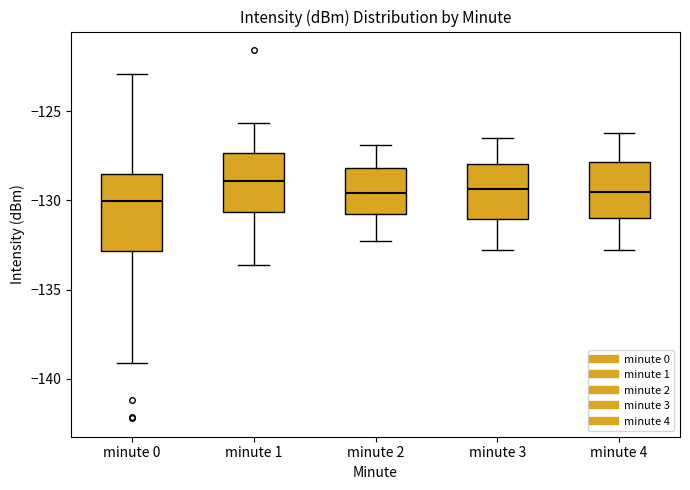

Reading left to right, read every box against the y-axis: the position of its median line, the range the box covers, and the ends of its whiskers. The values are not printed on the chart, so give them approximately, as read against the axis.

minute 0: median -130.0, box -133.0 to -128.5, whiskers -139.0 to -123.0
minute 1: median -129.0, box -130.5 to -127.5, whiskers -133.5 to -125.5
minute 2: median -129.5, box -130.5 to -128.0, whiskers -132.5 to -127.0
minute 3: median -129.5, box -131.0 to -128.0, whiskers -133.0 to -126.5
minute 4: median -129.5, box -131.0 to -128.0, whiskers -133.0 to -126.0